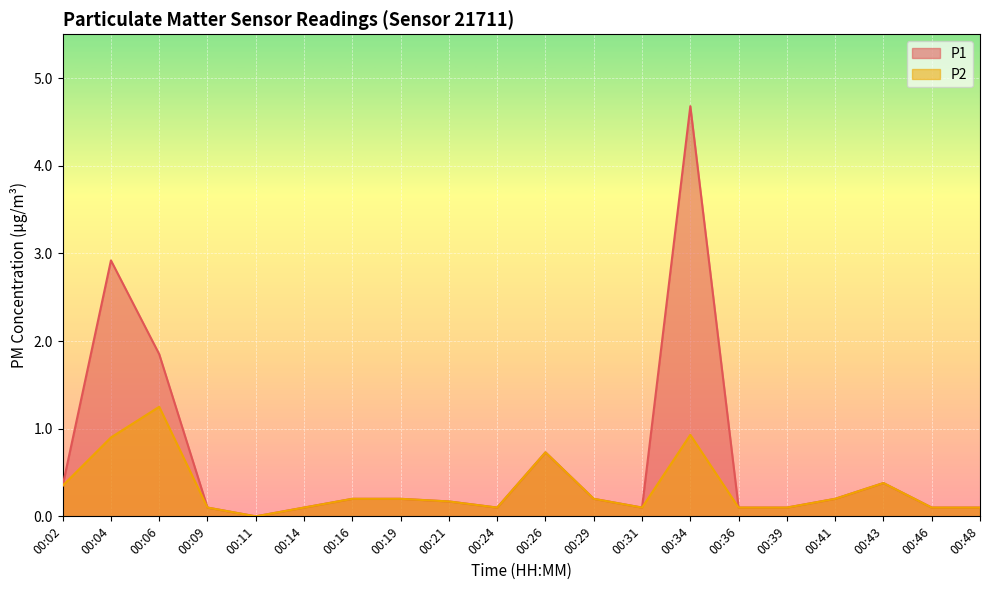

How many lines are shown in the chart?

2